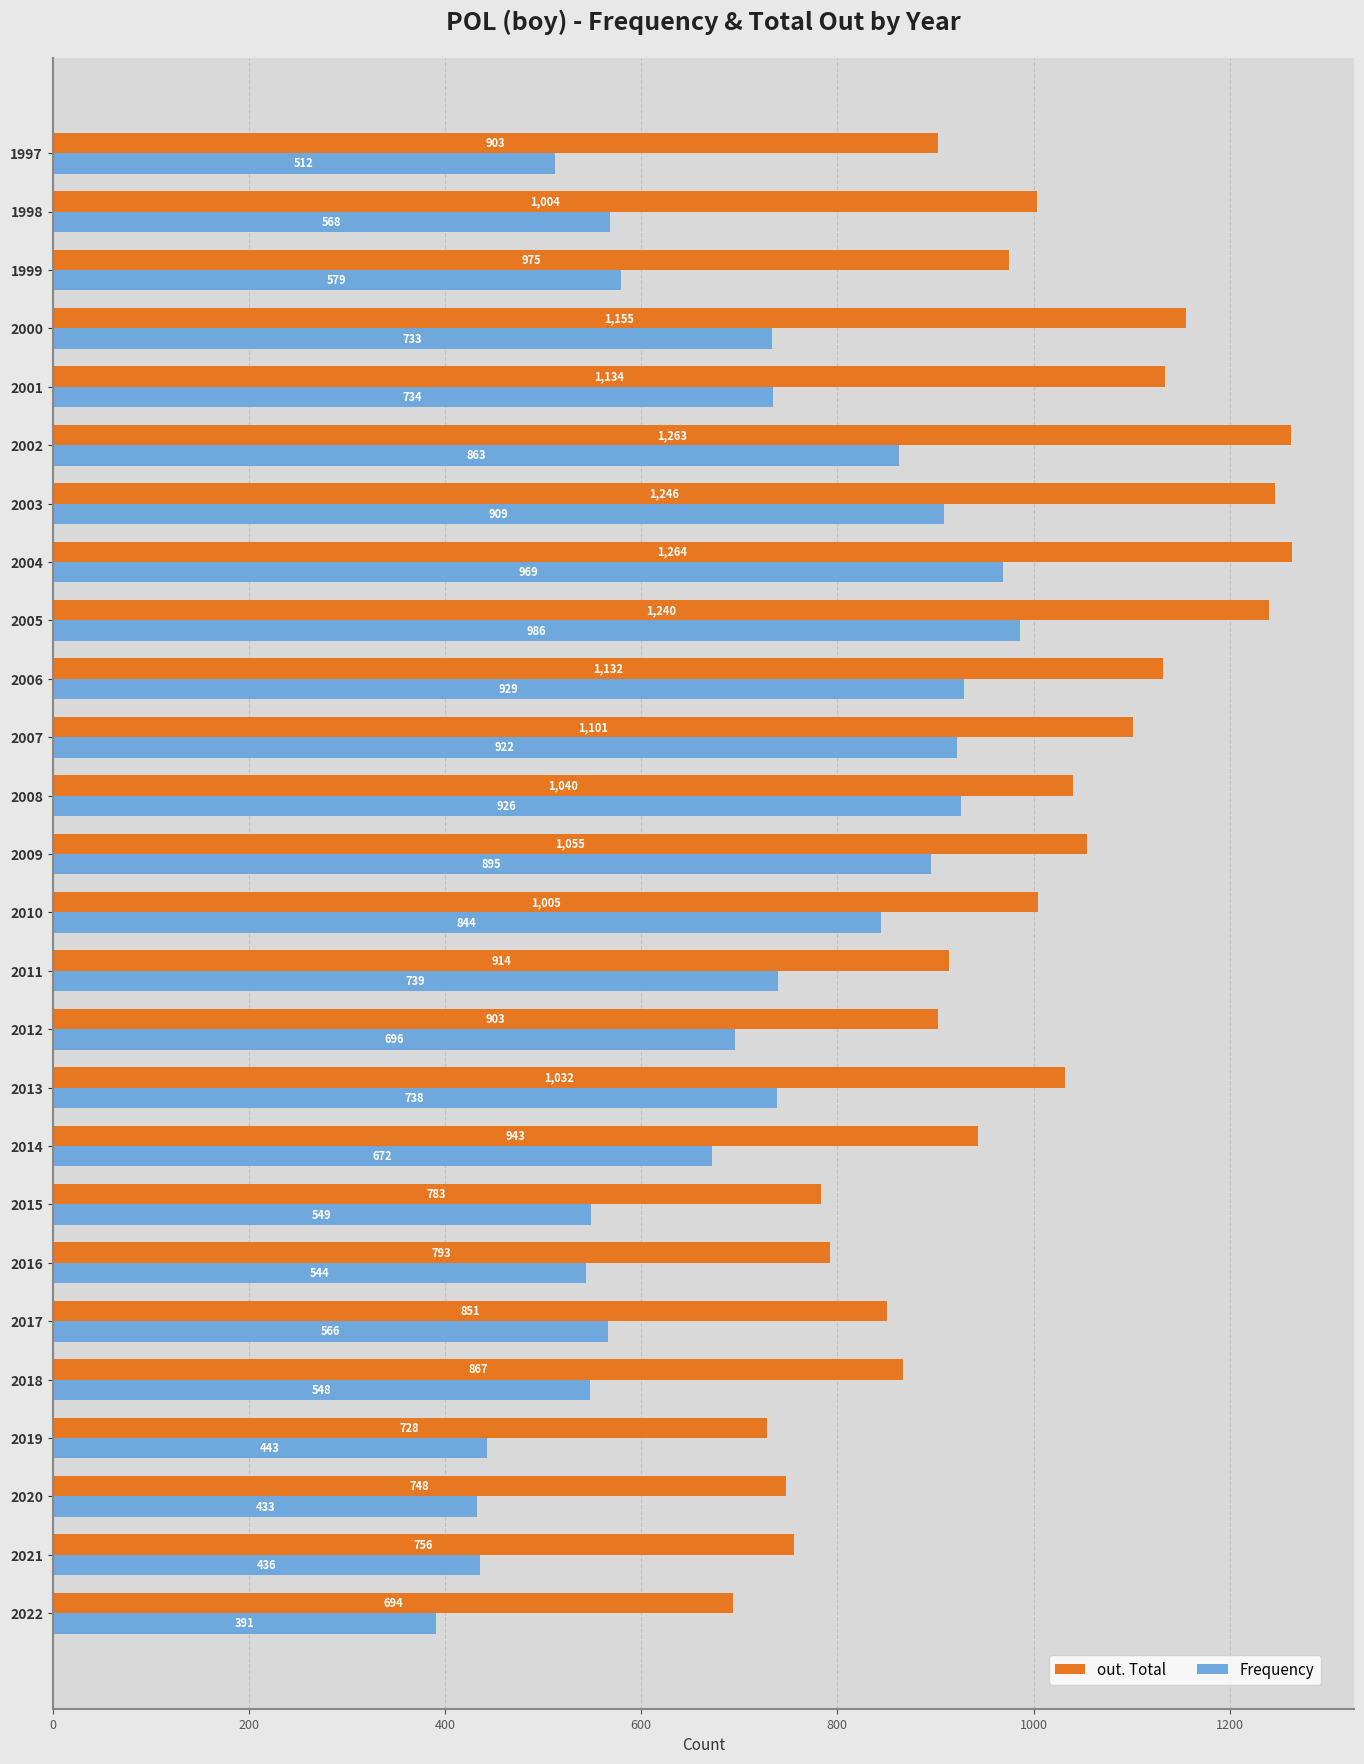

Rank the series by their maximum value, from highest to lowest.

out. Total, Frequency